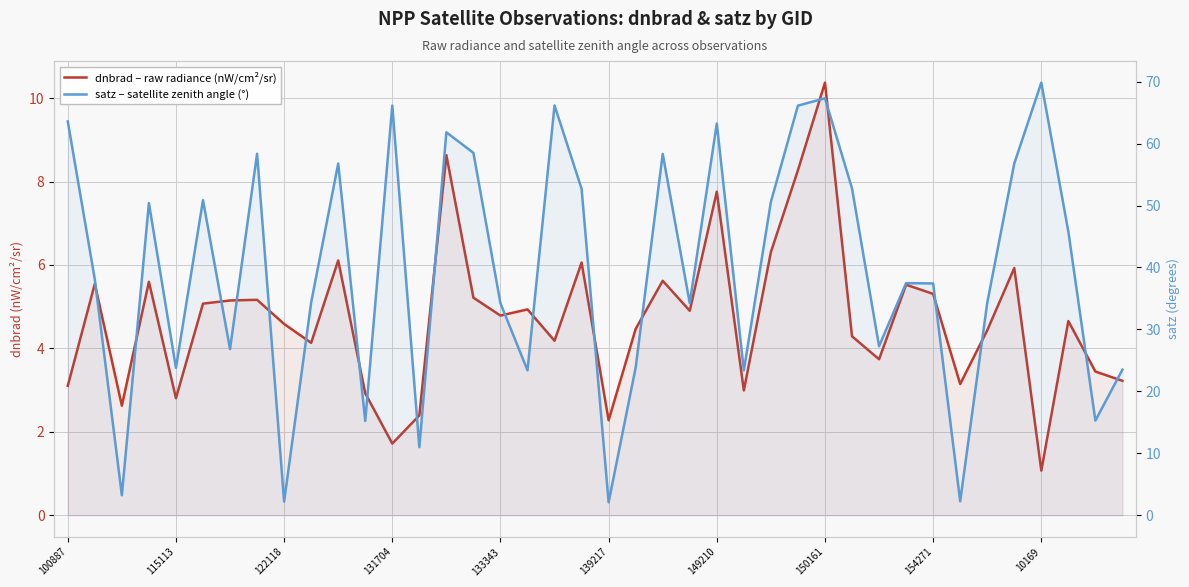

What is the average value of the satz – satellite zenith angle (°) series?

39.7